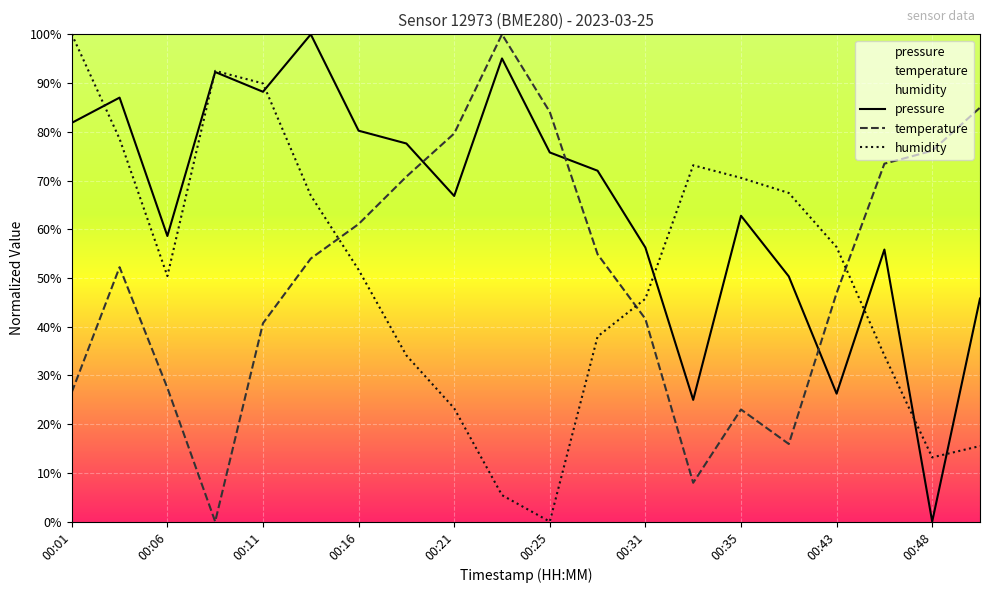

Count the number of data series in this chart.

3